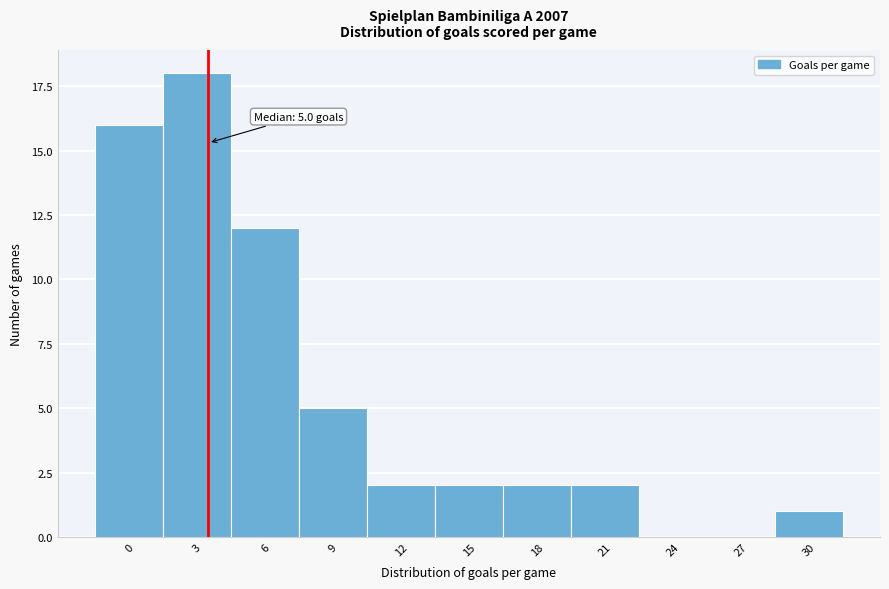

Reading left to right, list all the values displayed in this chart.

0=16	3=18	6=12	9=5	12=2	15=2	18=2	21=2	24=0	27=0	30=1